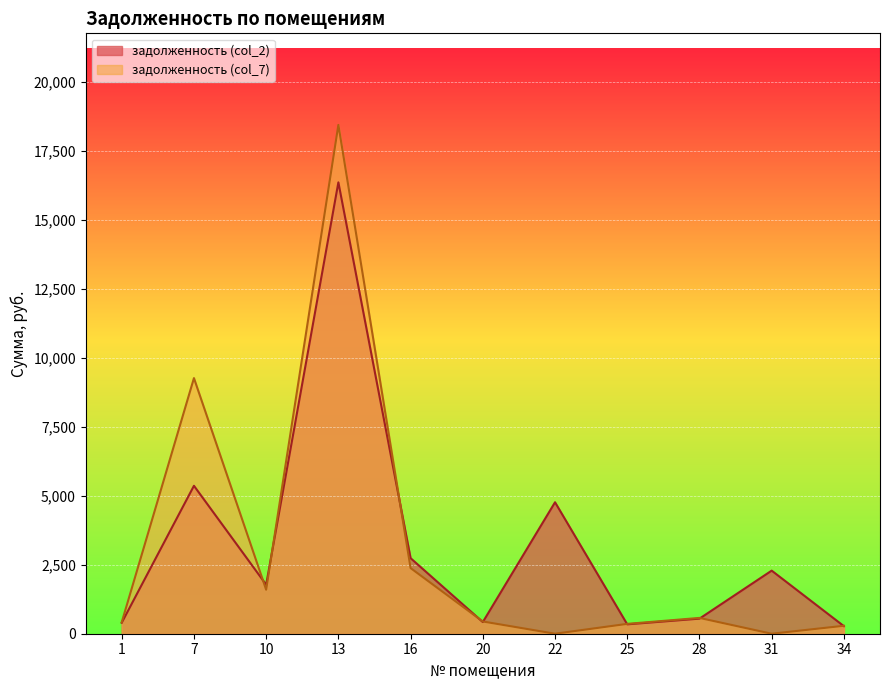

What is the spread (max minus min) of values at 25?

17.0